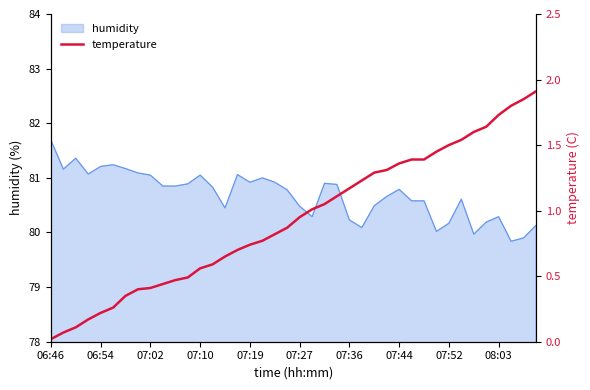

Is it true that the value at 17 is 0.4?

False